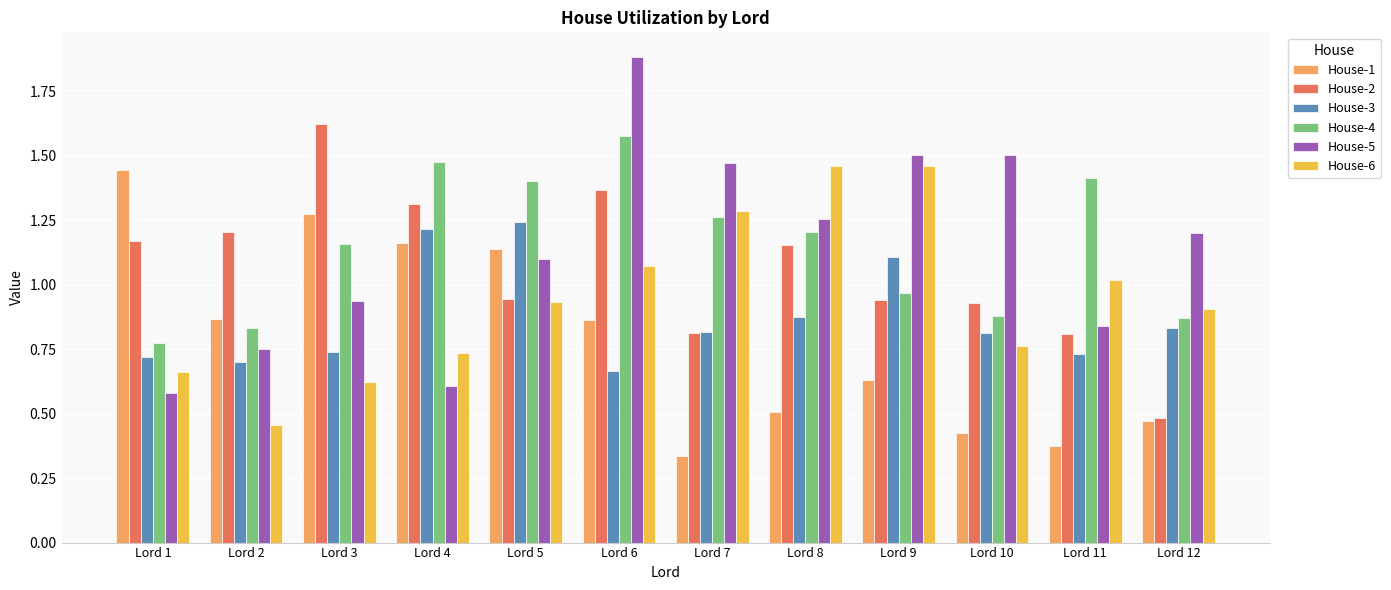

What is the sum of the House-5 values at Lord 12 and Lord 5?

2.3